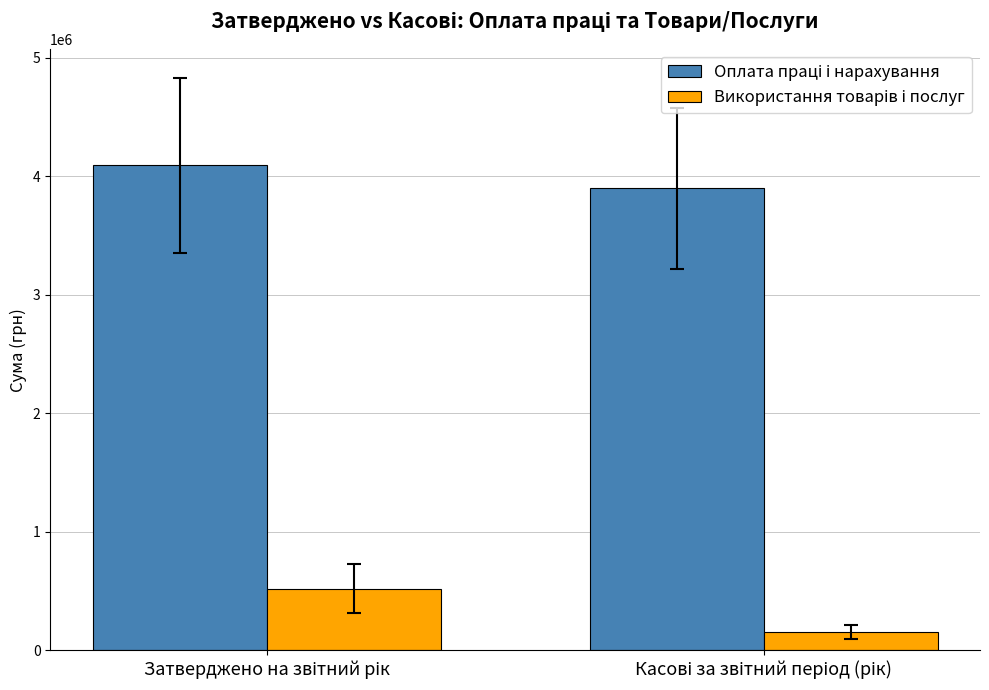

Are the bars grouped side by side (vs. stacked)?

Yes